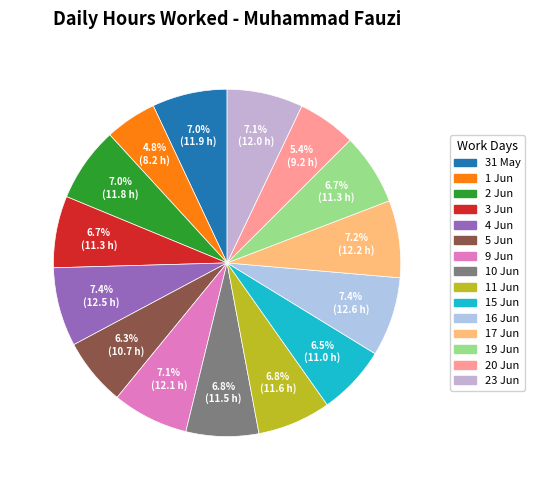

Is it true that 31 May is 7% of the pie?

True